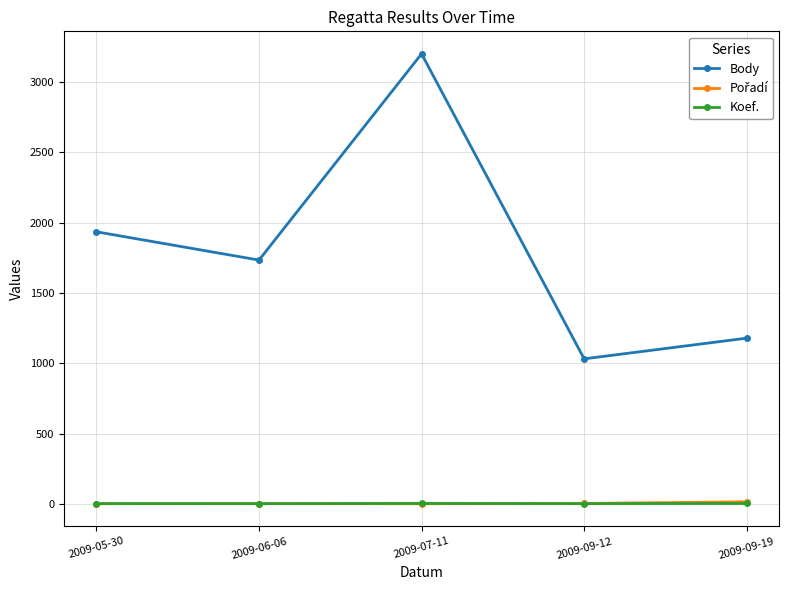

List the labels in order of Body value, largest first.

2009-07-11, 2009-05-30, 2009-06-06, 2009-09-19, 2009-09-12